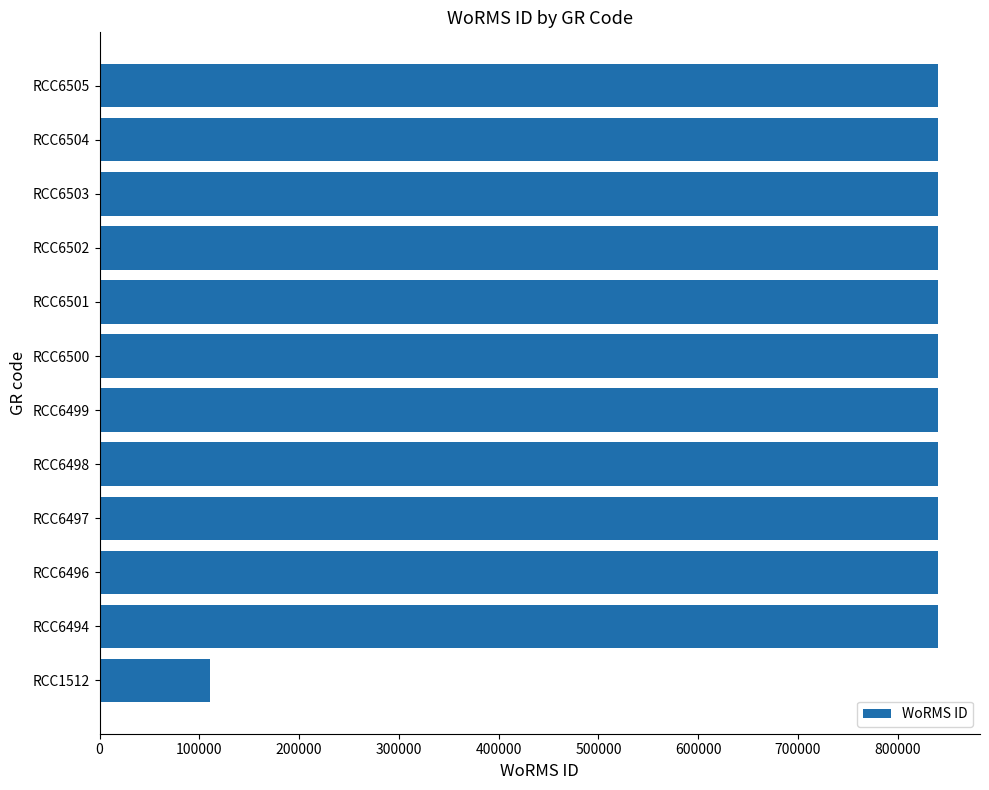

What is the approximate value at RCC6505, to the nearest 100?

840500